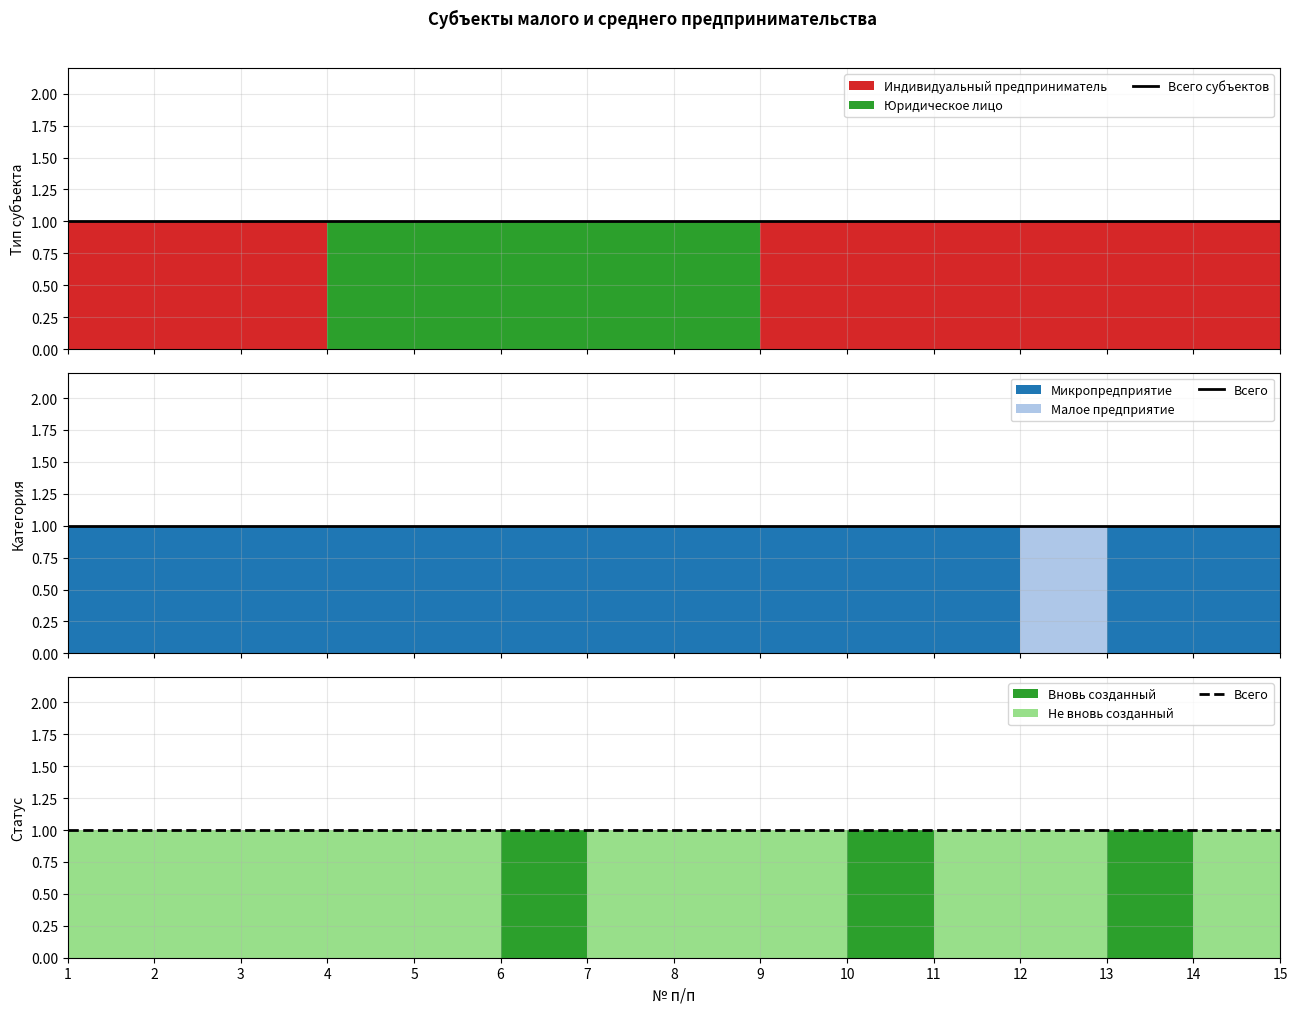

Which series has the widest spread of values?

Индивидуальный предприниматель